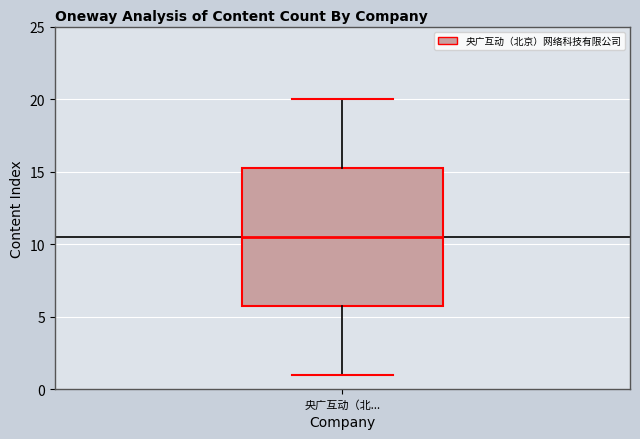

Transcribe this box plot: give where the median line is, the range the box spans, and where the two whiskers end, as read against the y-axis. The values are not printed on the chart, so give them approximately, as read against the axis.

median 10.5, box 6.0 to 15.5, whiskers 1.0 to 20.0